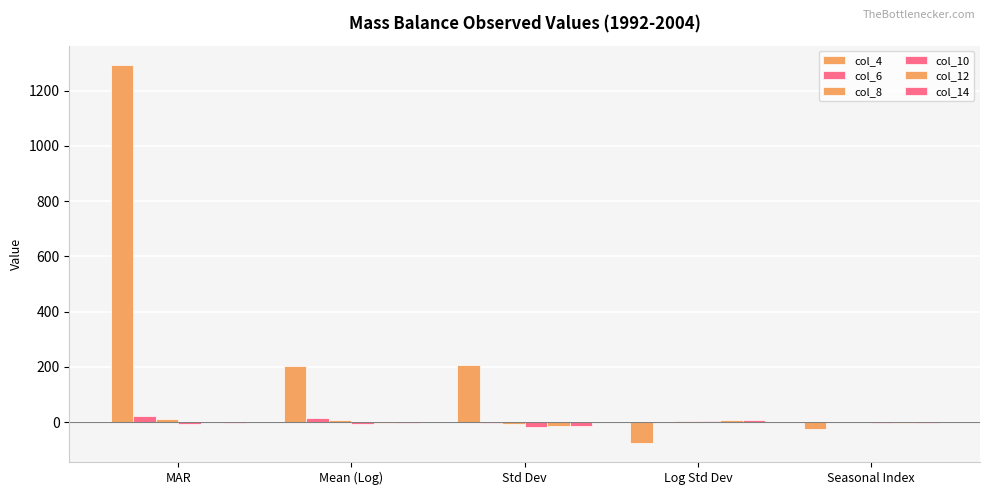

Reading left to right, extract all data points from this chart.

col_4: 1294.4	202.8	208.4	-75.4	-23.4
col_6: 21.9	15.5	-3.5	0.0	-0.0
col_8: 12.9	7.0	-6.7	5.3	2.5
col_10: -6.6	-5.6	-18.5	5.3	-3.7
col_12: 0.5	-1.4	-14.1	7.0	-1.8
col_14: -1.0	-2.8	-15.0	7.0	-2.2